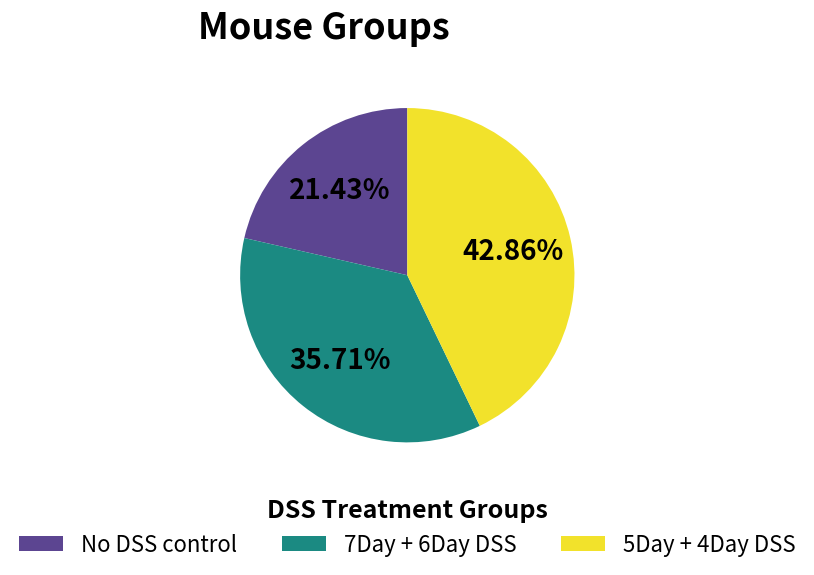

Which category has the smallest portion of the pie?

No DSS control